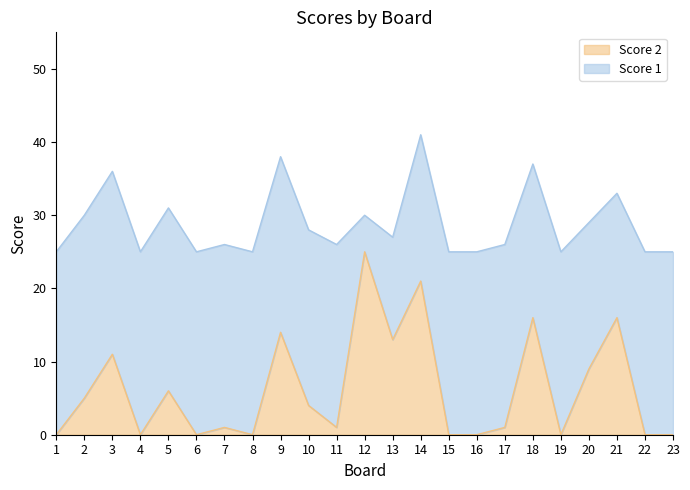

At which label does the data first exceed 1?

2